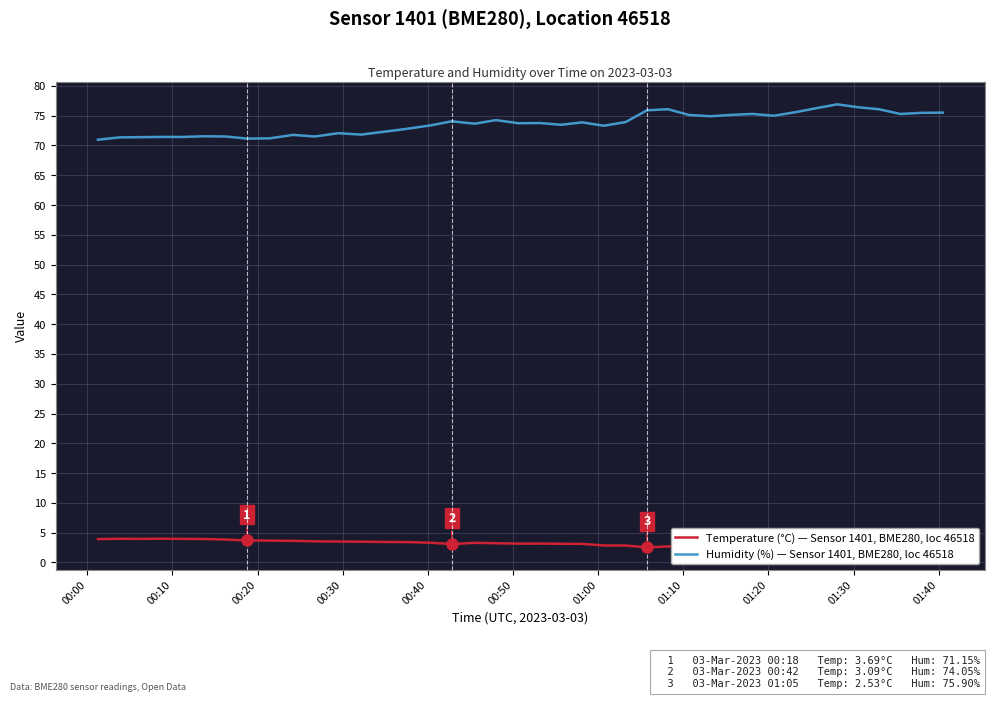

What is the maximum value shown in the chart?

76.9